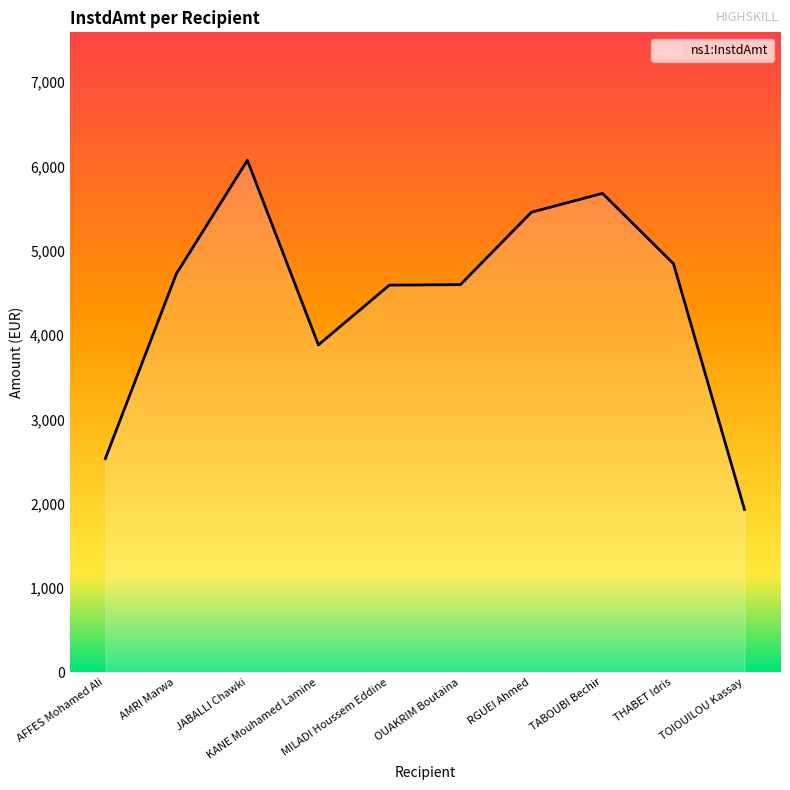

What is the greatest value displayed?

6072.8